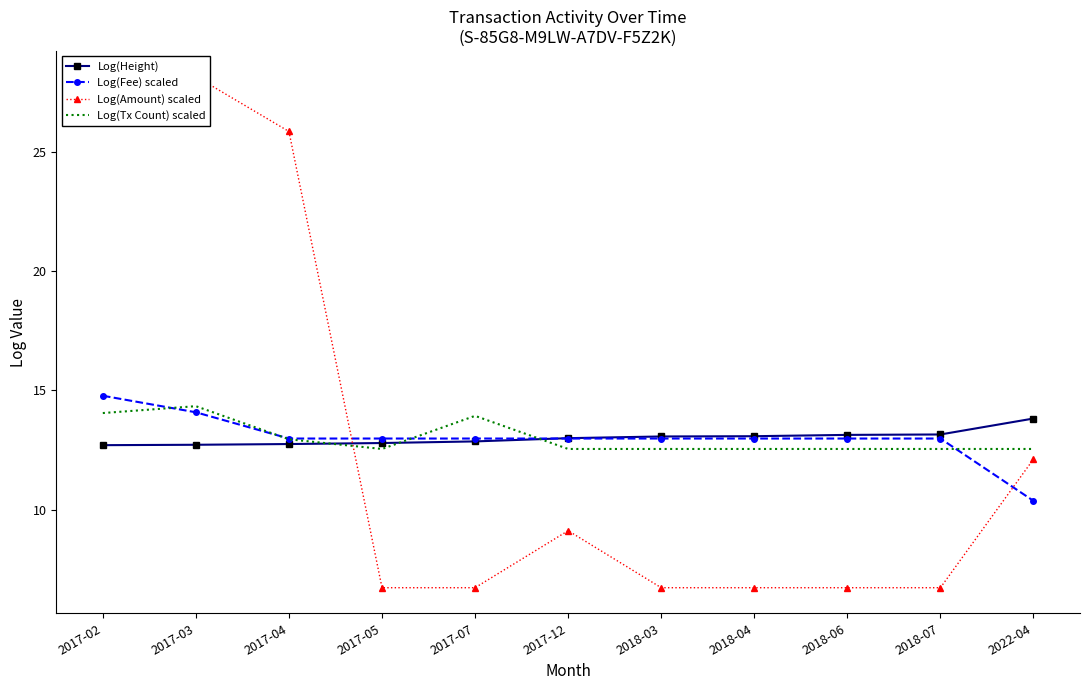

True or false: Log(Fee) scaled and Log(Tx Count) scaled intersect in this chart.

True